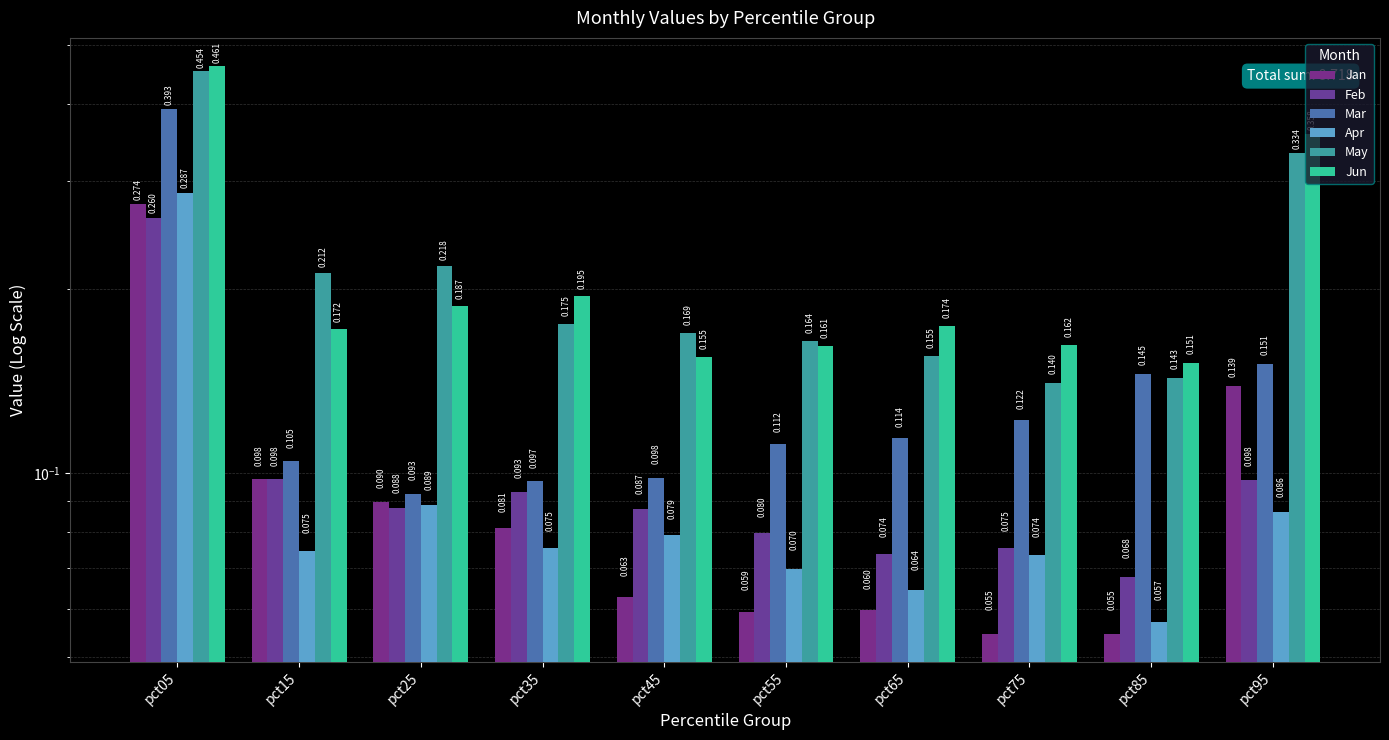

List the series in order of their peak value, lowest first.

Feb, Jan, Apr, Mar, May, Jun